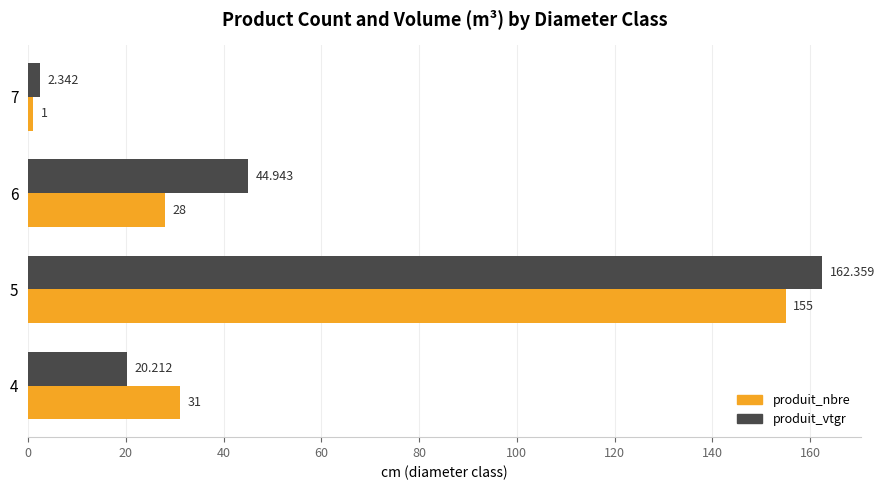

Rank the series by their maximum value, from lowest to highest.

produit_nbre, produit_vtgr